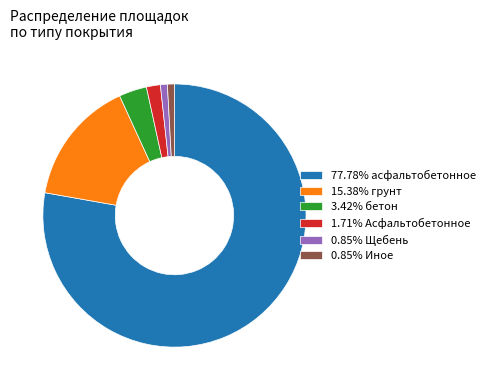

Does 15.38% грунт represent more than half of the total?

No